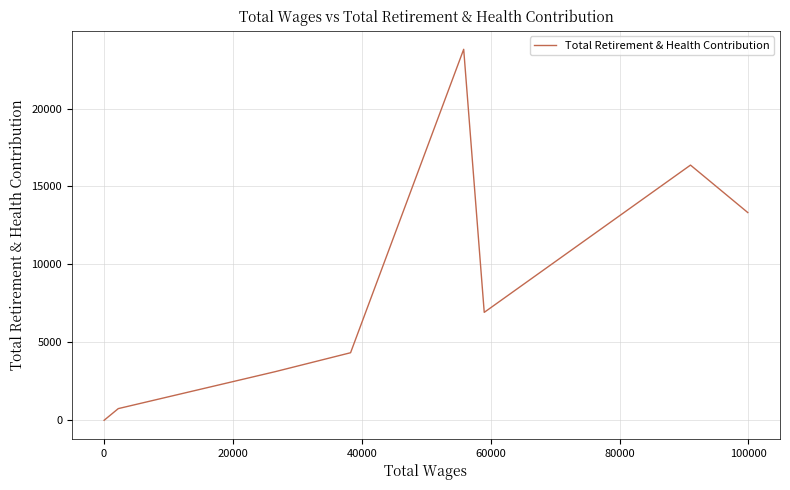

How many lines are shown in the chart?

1